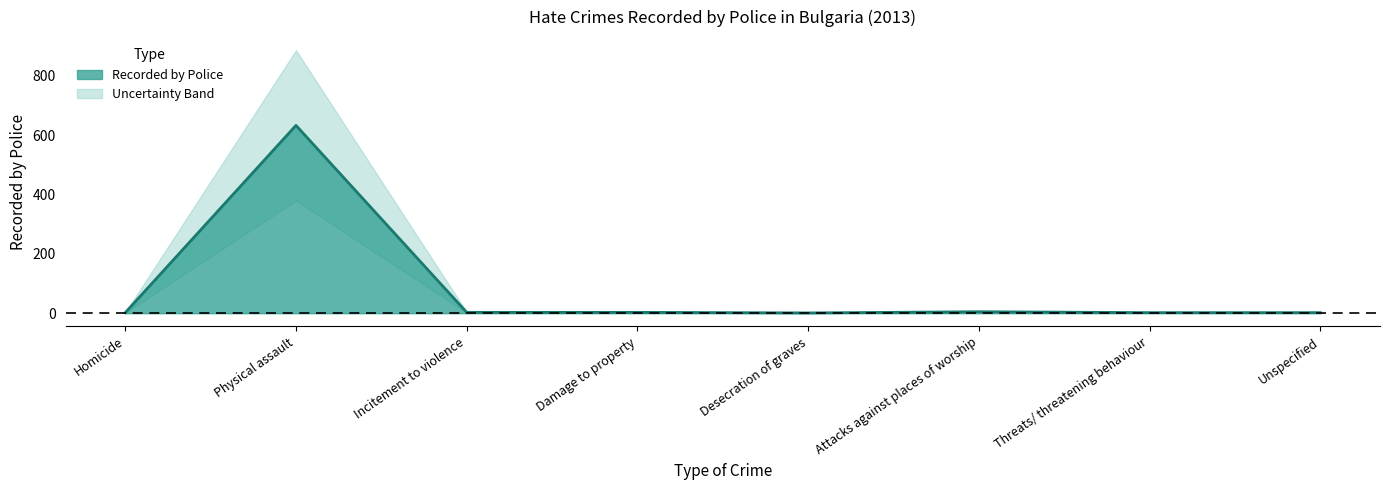

What is the minimum value shown in the chart?

1